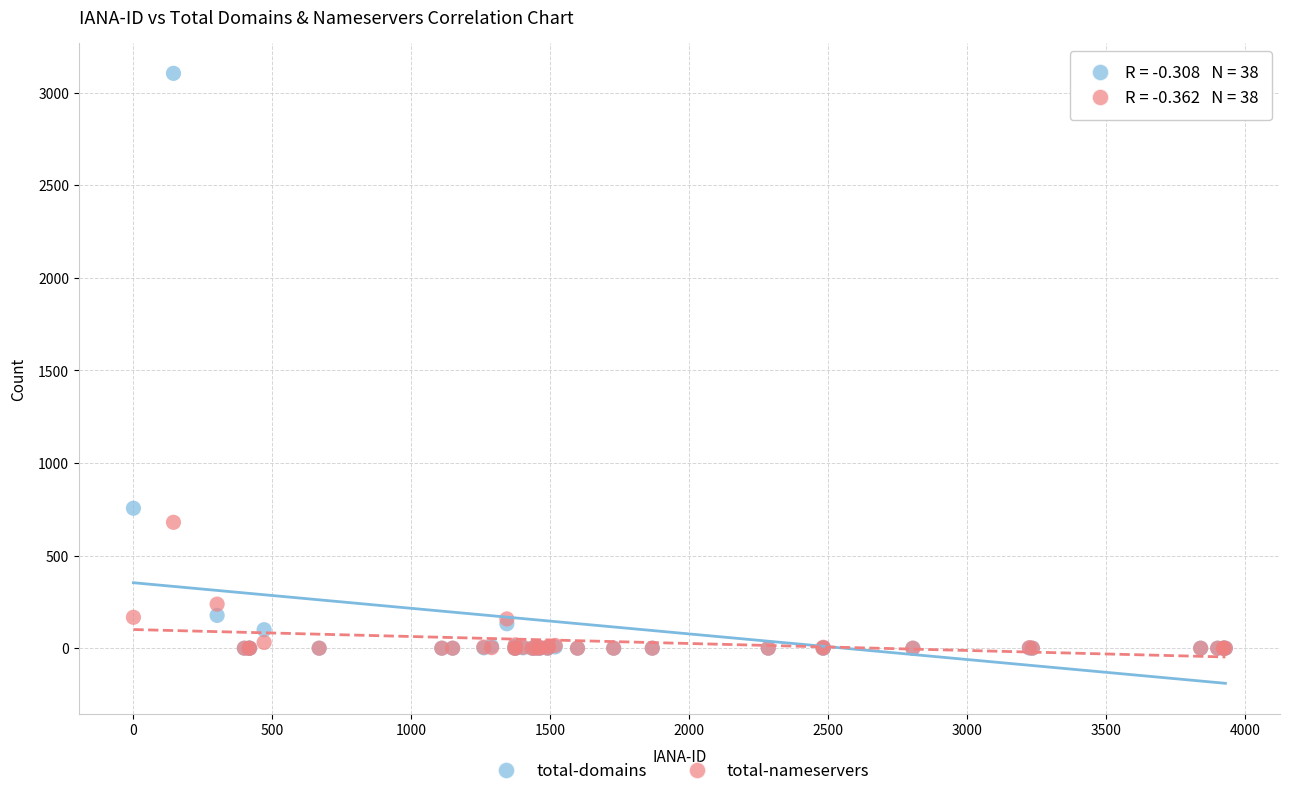

What are all the series names shown in the legend?

total-domains, total-nameservers